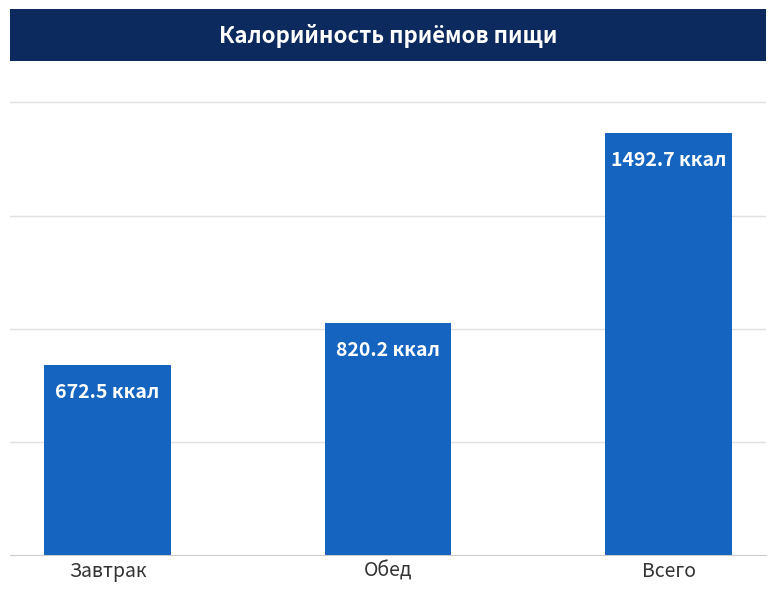

What is the change in value from Завтрак to Обед?

+147.7